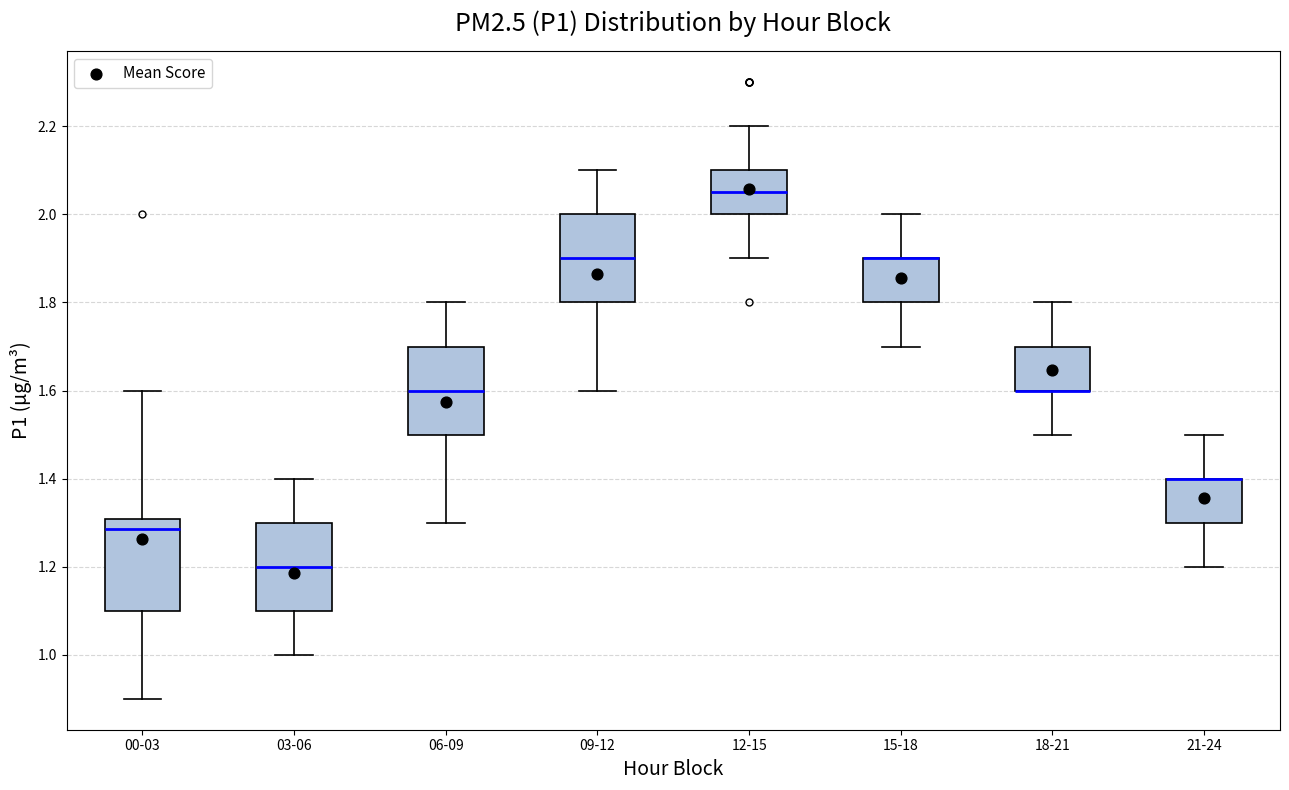

Where does the median line of the box for 00-03 sit on the y-axis? The values are not printed on the chart, so give them approximately, as read against the axis.

1.28